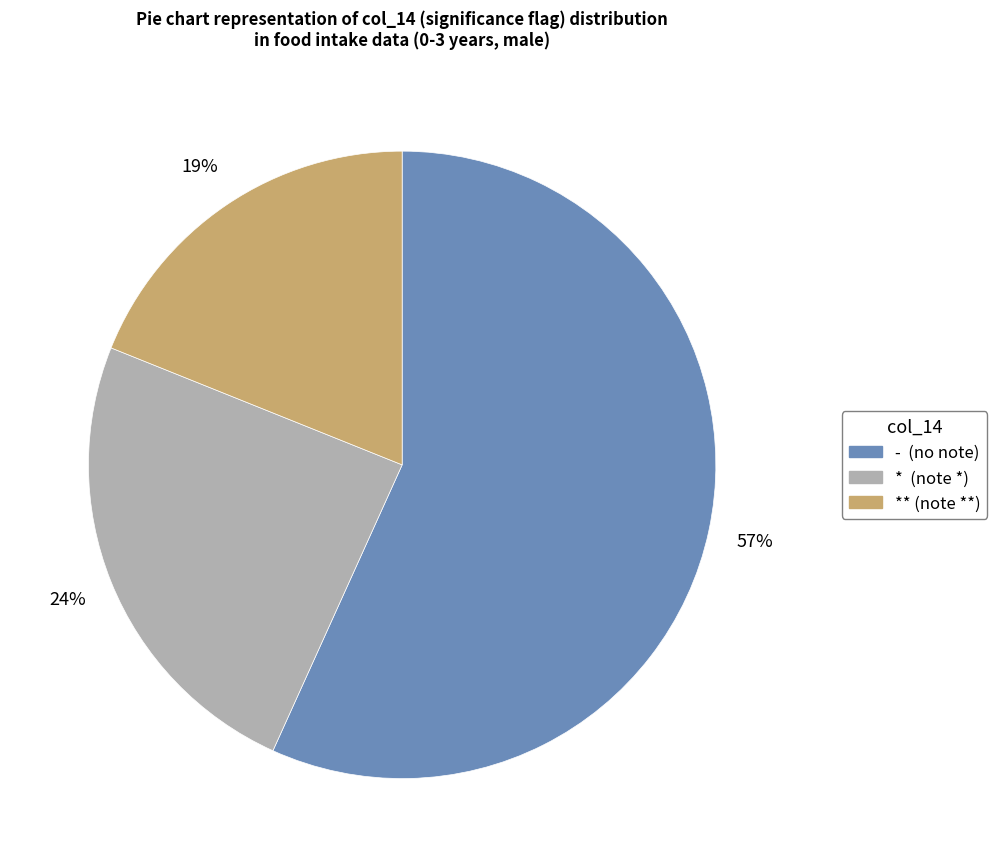

How many slices are in this pie chart?

3